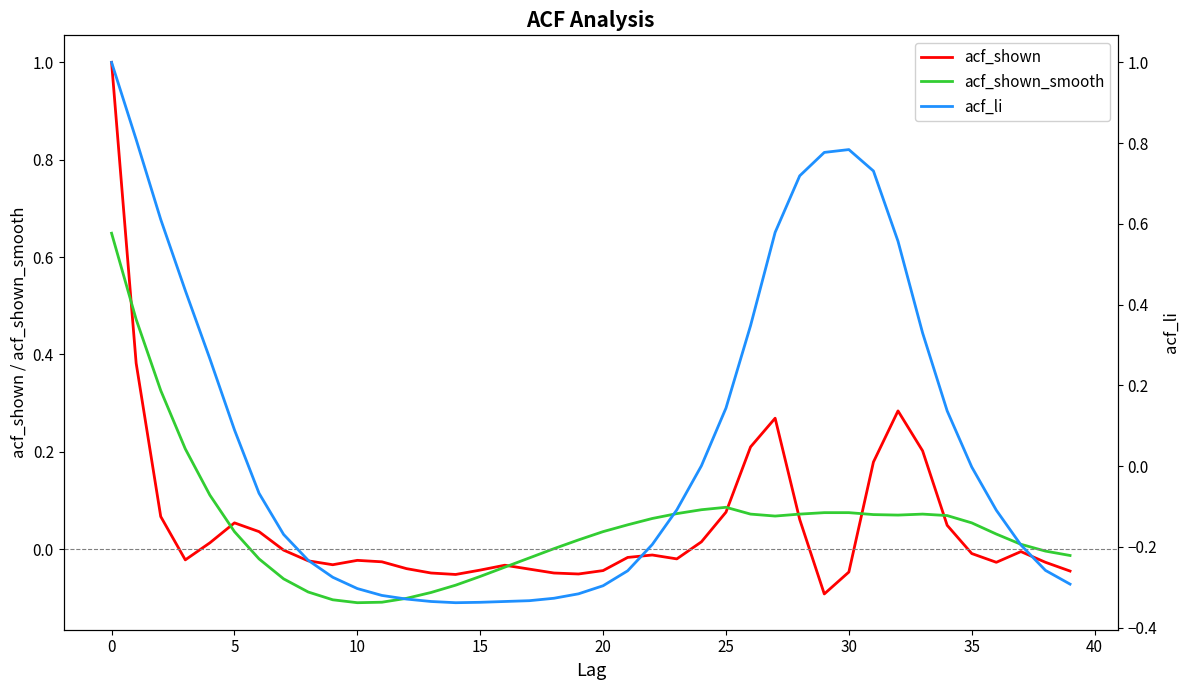

After their last crossing, which series has the higher values: acf_shown_smooth or acf_li?

acf_shown_smooth